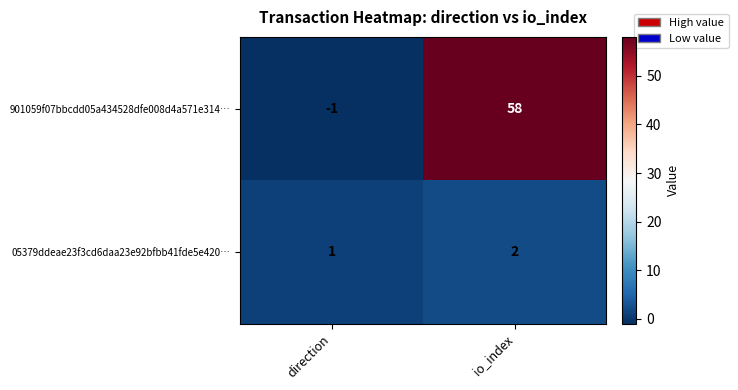

What is the difference between the maximum and minimum values in the 901059f07bbcdd05a434528dfe008d4a571e314… series?

59